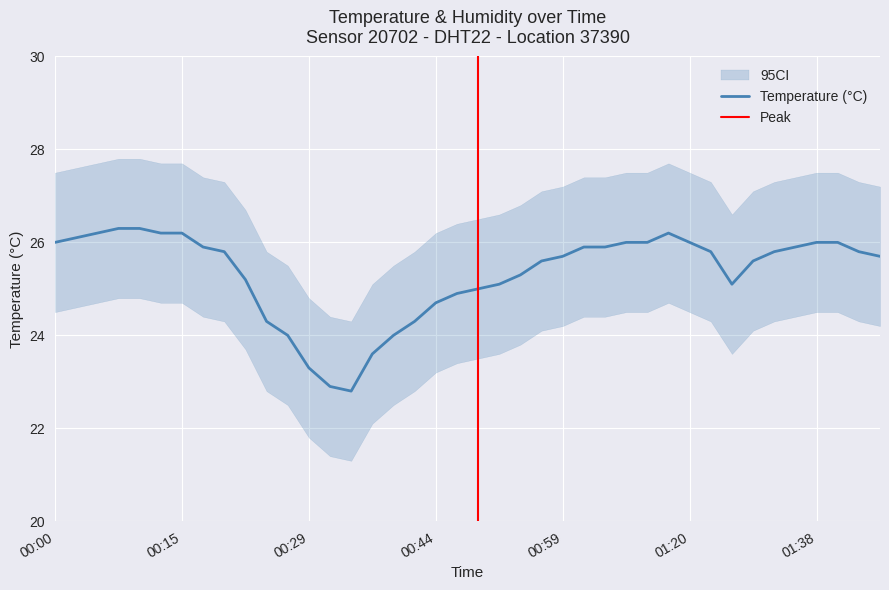

What is the change in value from 00:20 to 00:46?

-0.9